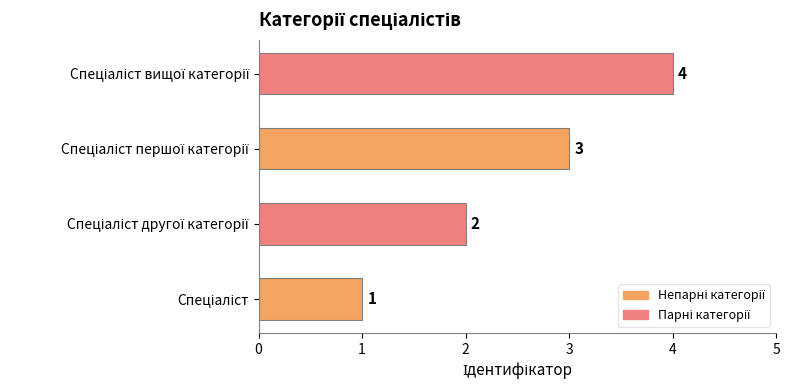

What is the difference between the maximum and minimum values?

3